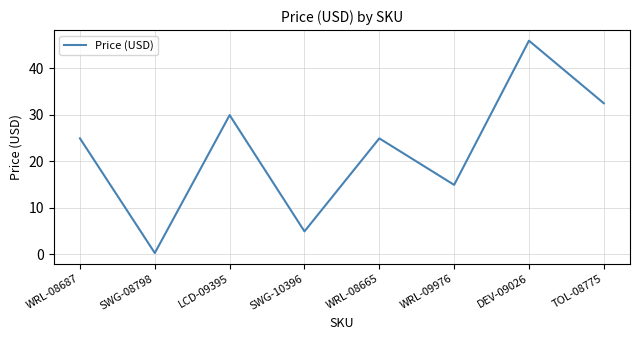

Between LCD-09395 and SWG-10396, which is larger?

LCD-09395